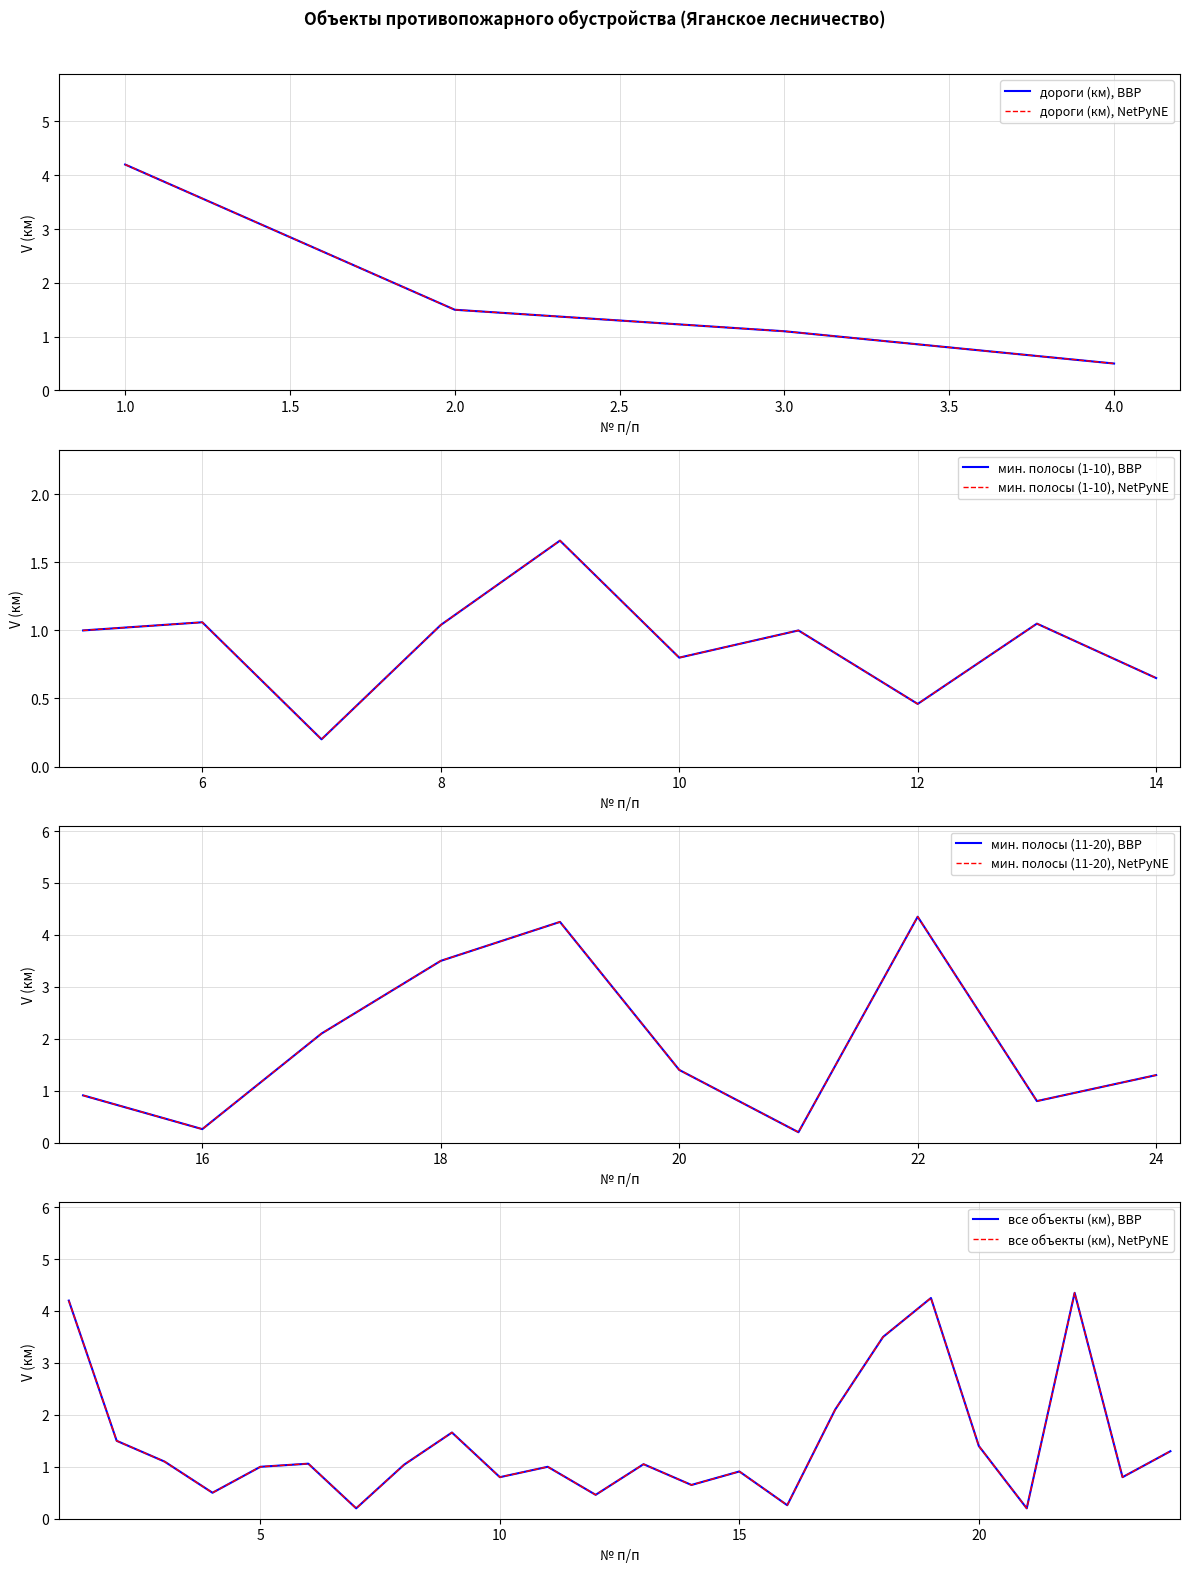

Approximately how many times larger is the value at 4.0 compared to 3.0?

0.5